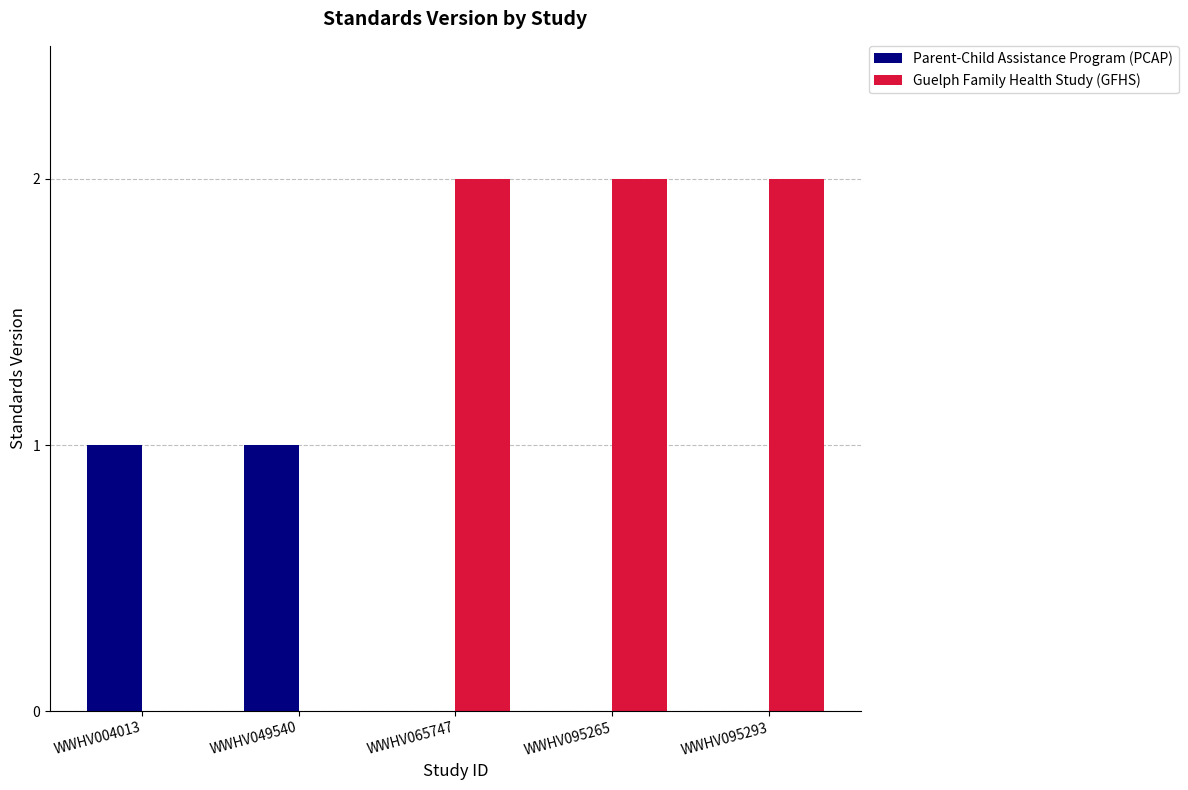

True or false: Parent-Child Assistance Program (PCAP) has a value of 0 at WWHV004013.

False